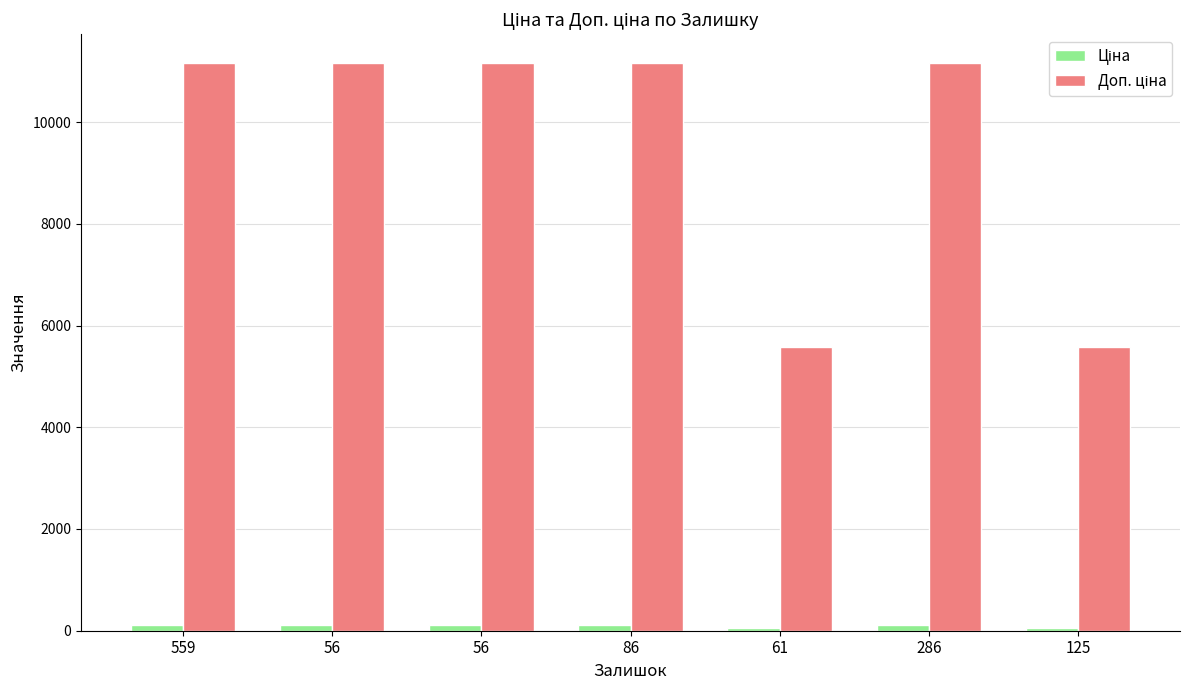

What is the label of the 6th bar from the right?

56